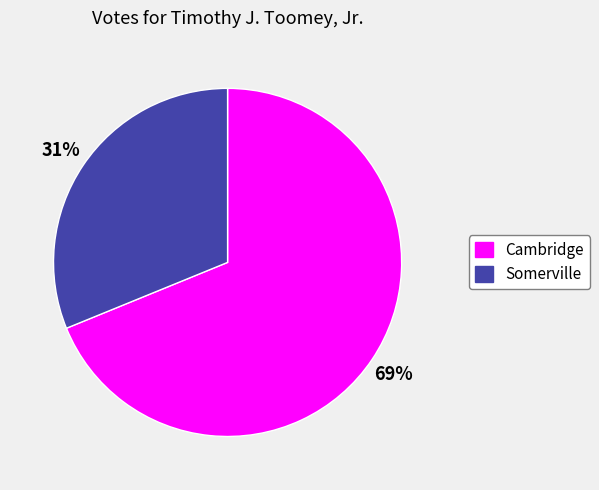

Count the number of slices in the pie.

2